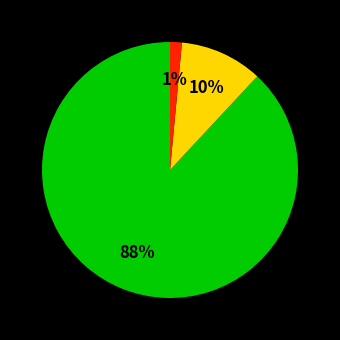

To the nearest percent, what is the average slice percentage?

33%